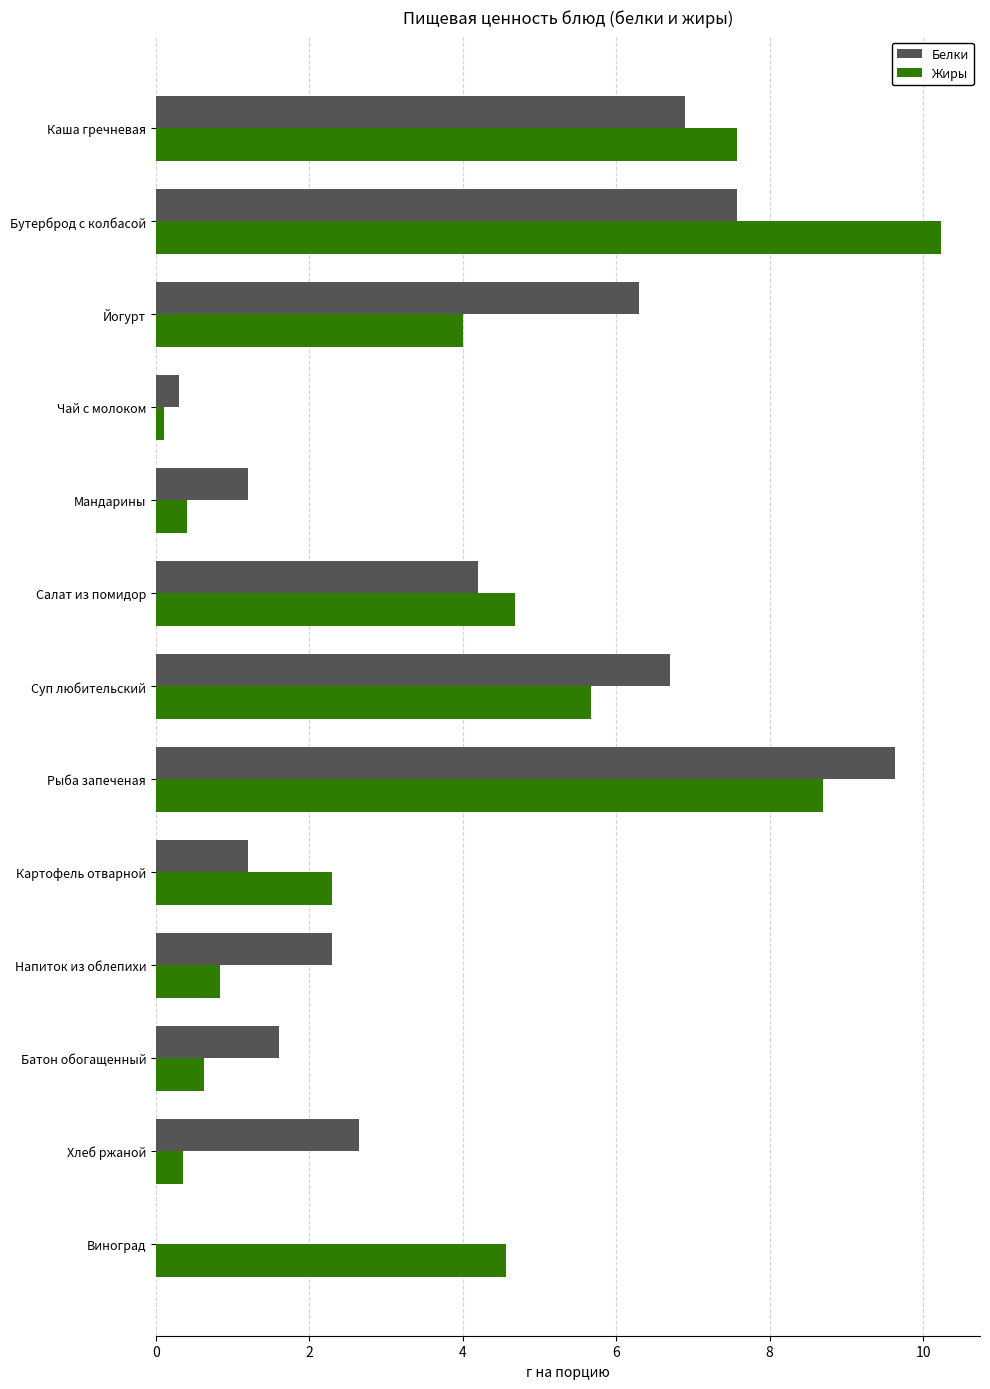

What is the highest value of the Белки series?

9.6